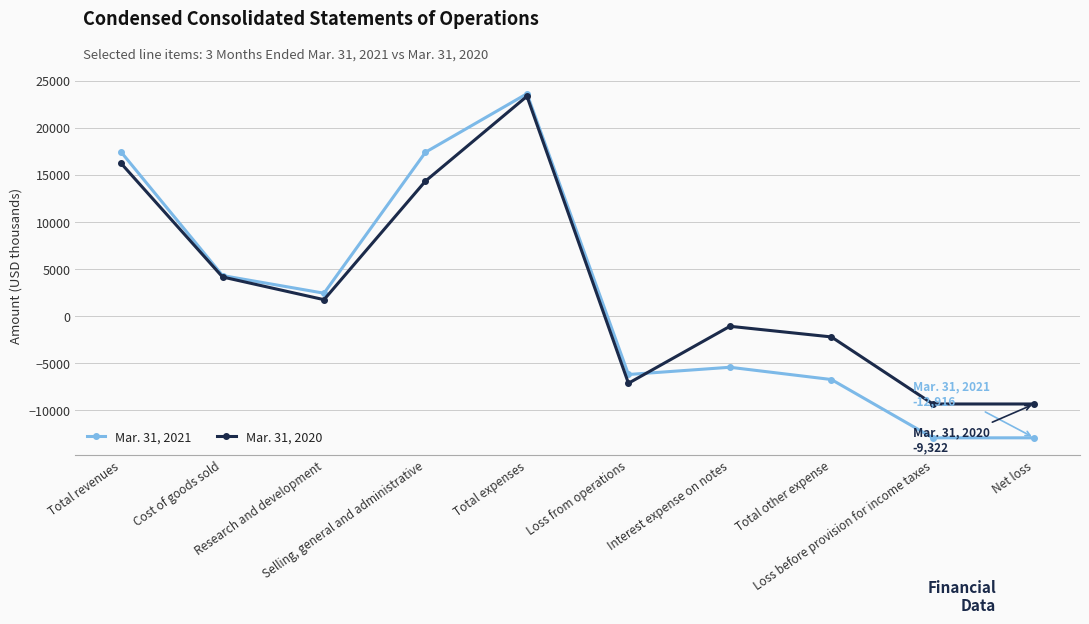

The Mar. 31, 2021 series shows -5422 at Interest expense on notes. True or false?

True